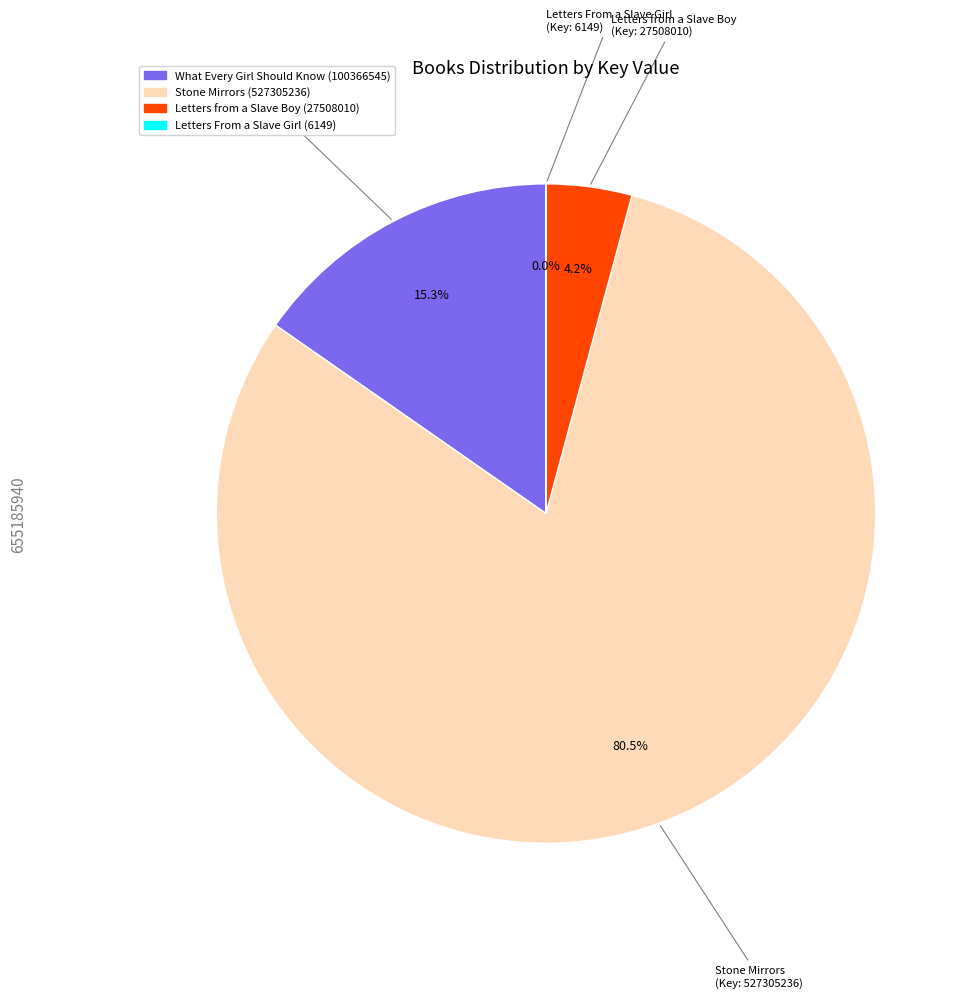

What portion of the pie excludes What Every Girl Should Know (100366545)?

84.7%